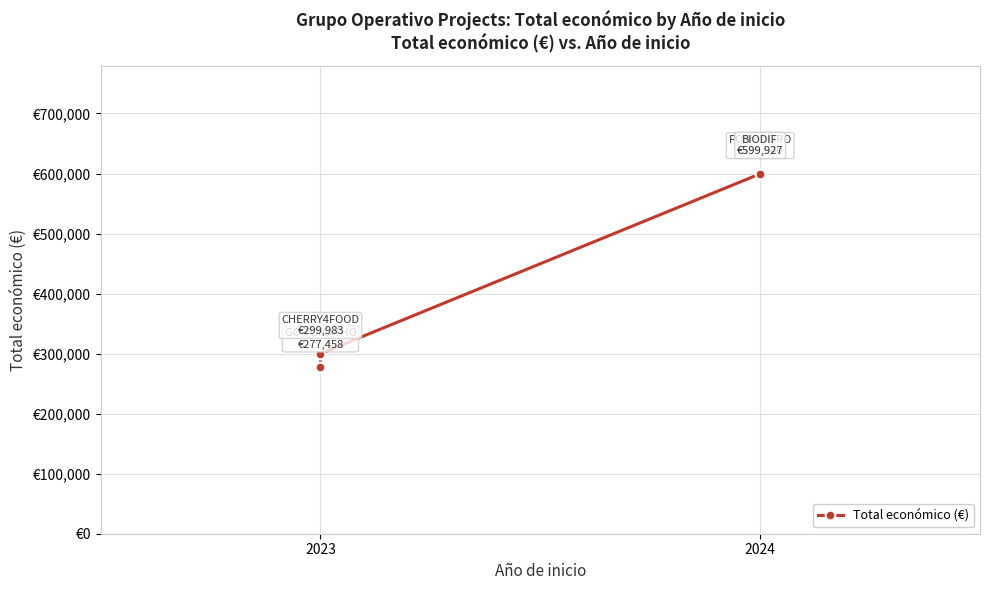

Which label corresponds to the smallest value in the chart?

2023